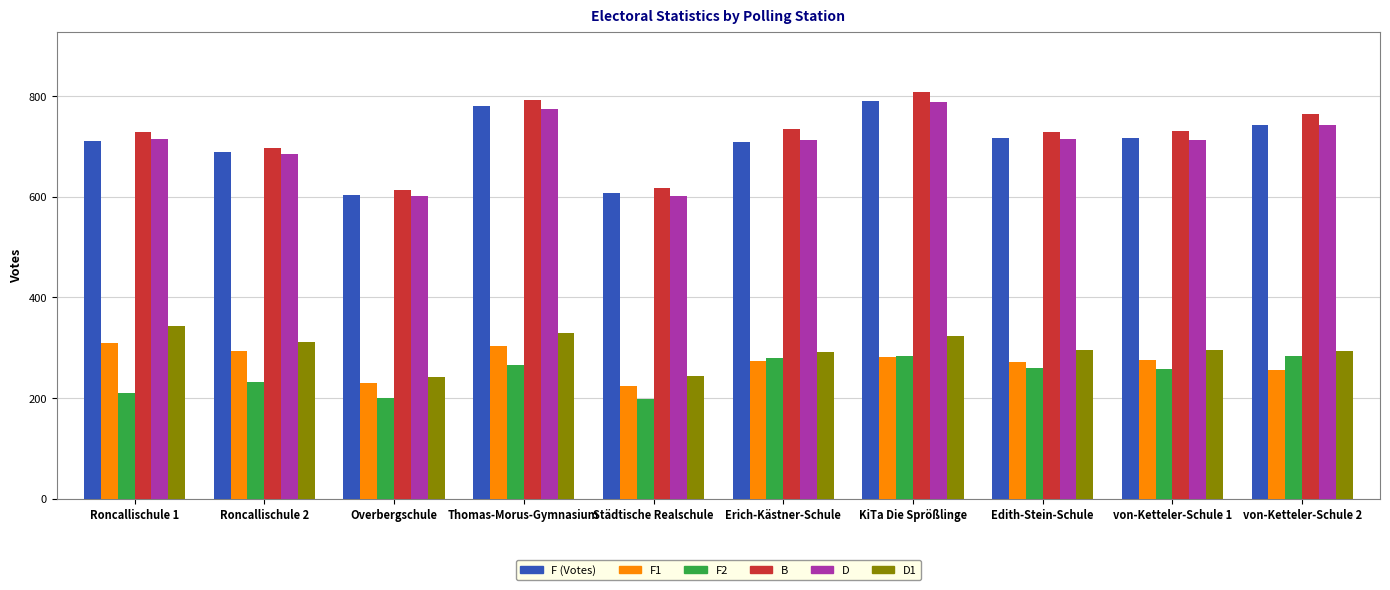

Count the number of data series in this chart.

6